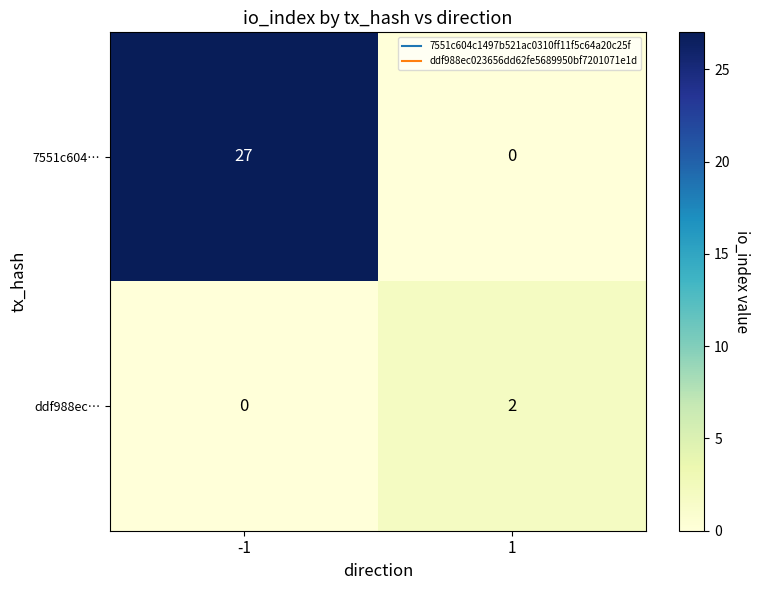

At -1, list the series in order from smallest to largest.

ddf988ec…, 7551c604…